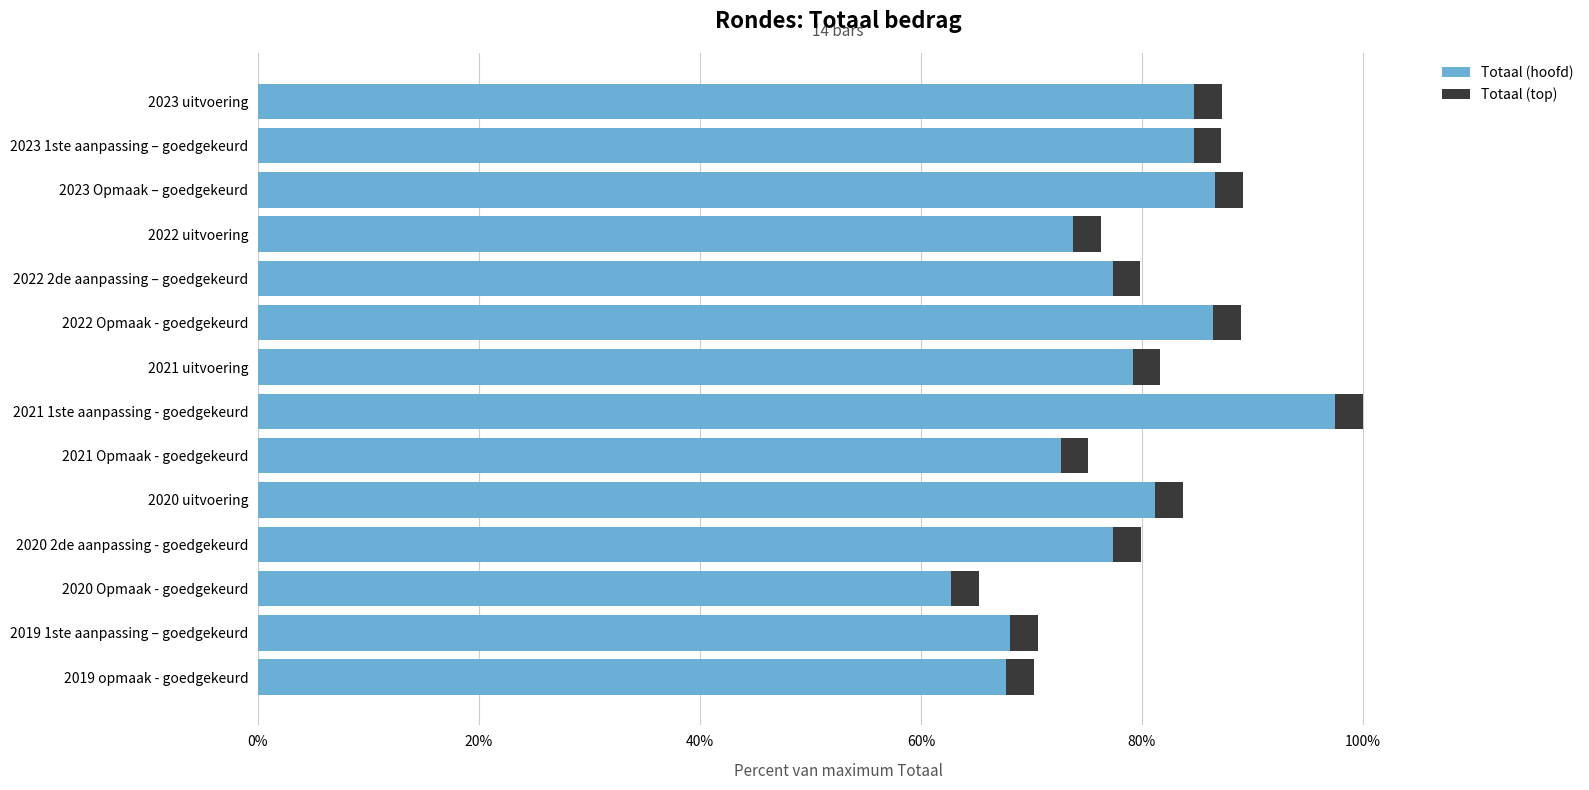

What are all the series names shown in the legend?

Totaal (hoofd), Totaal (top)